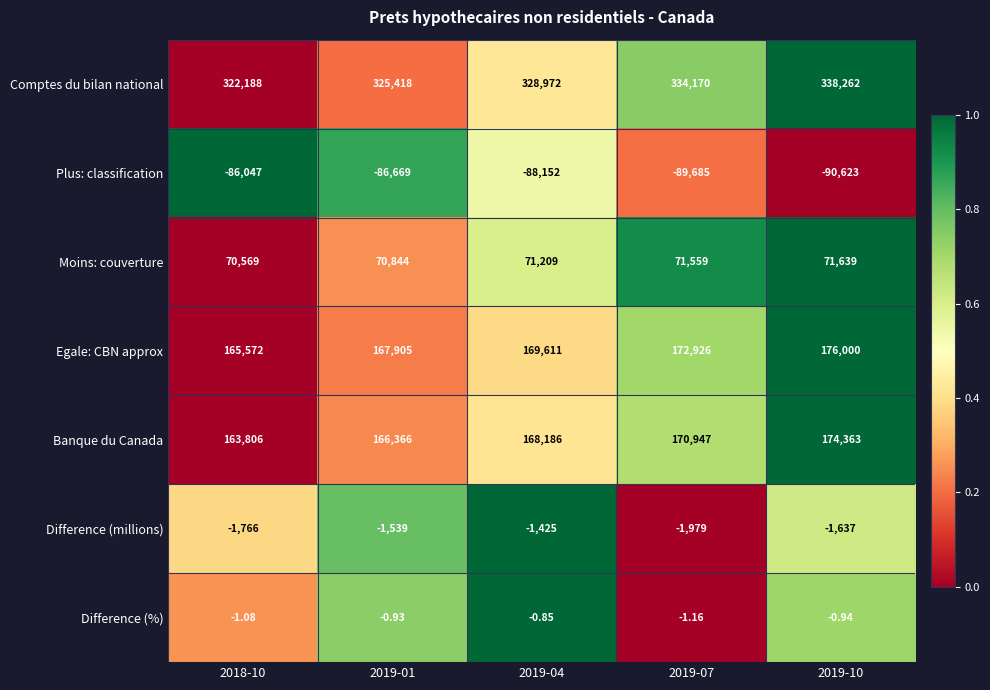

At how many categories does at least one series exceed 0?

5